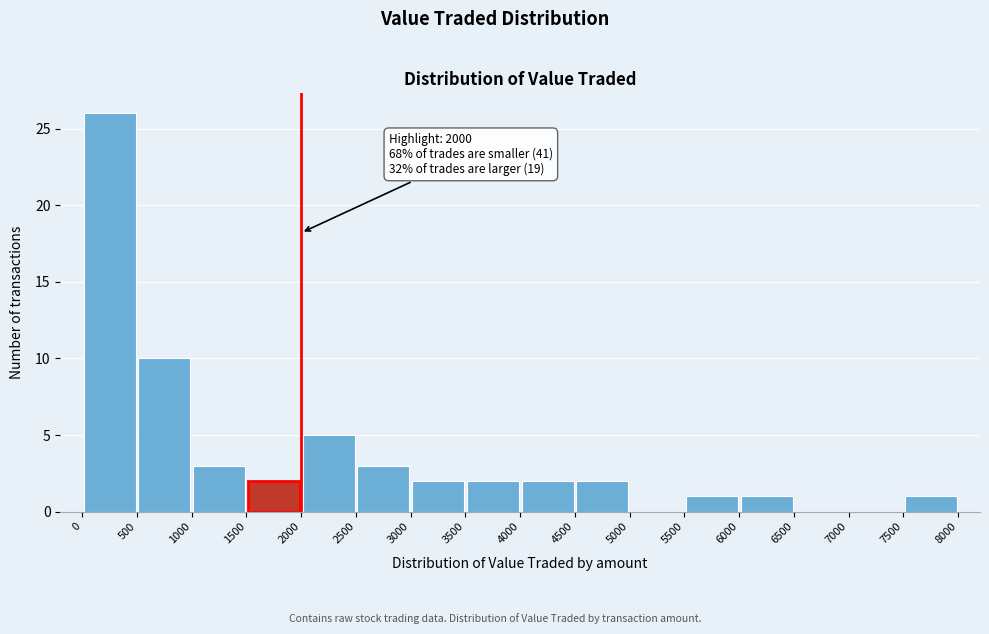

Which range on the x-axis has the tallest bar?

0 to 500